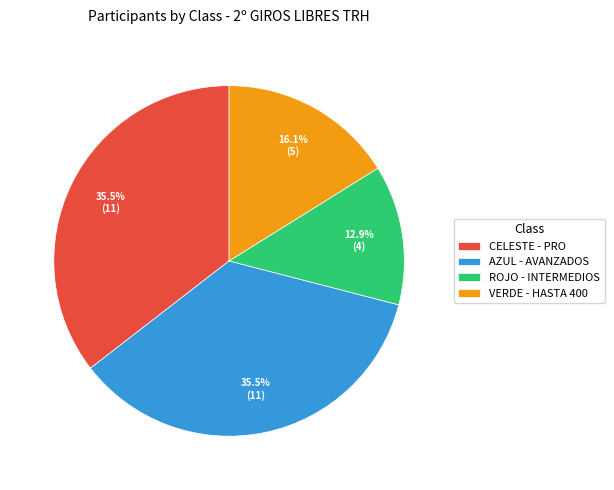

What percentage is the VERDE - HASTA 400 slice, to the nearest percent?

16%